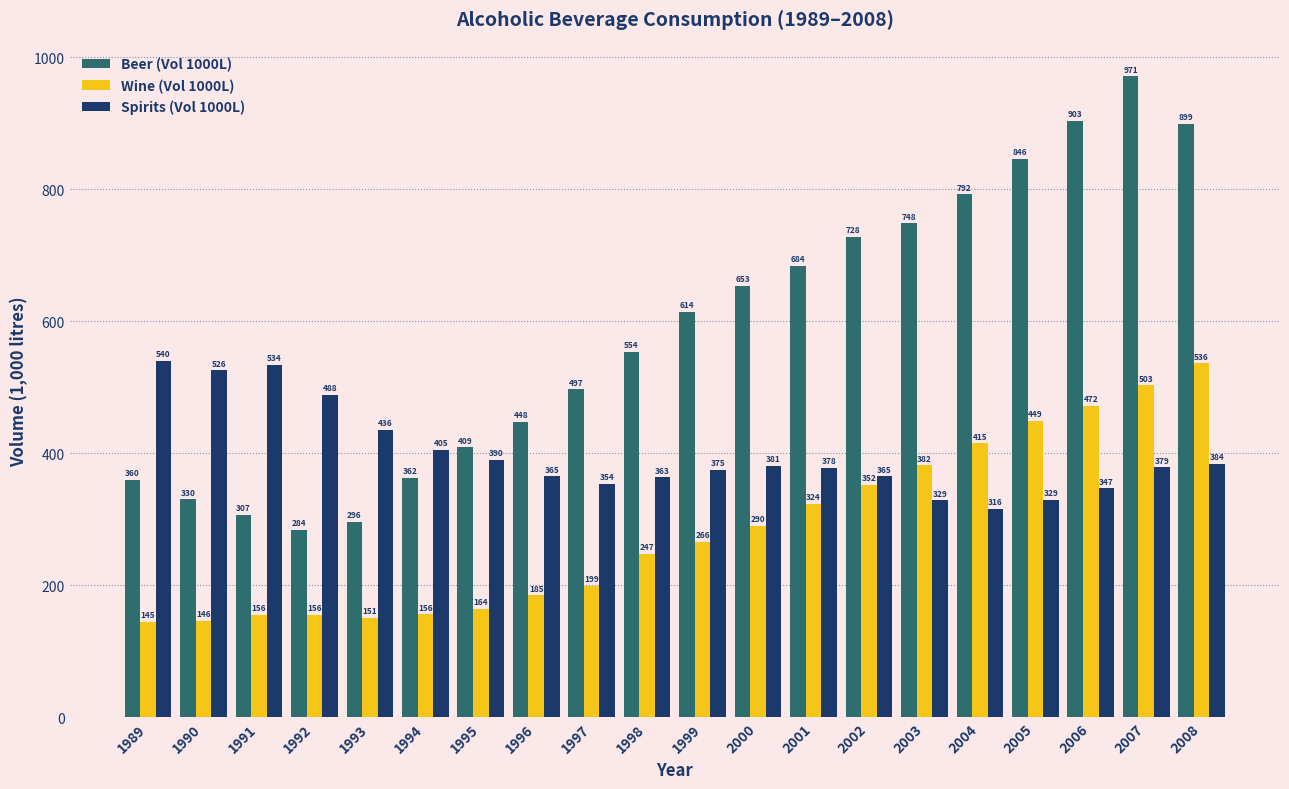

True or false: Spirits (Vol 1000L) has a value of 156.3 at 2000.

False